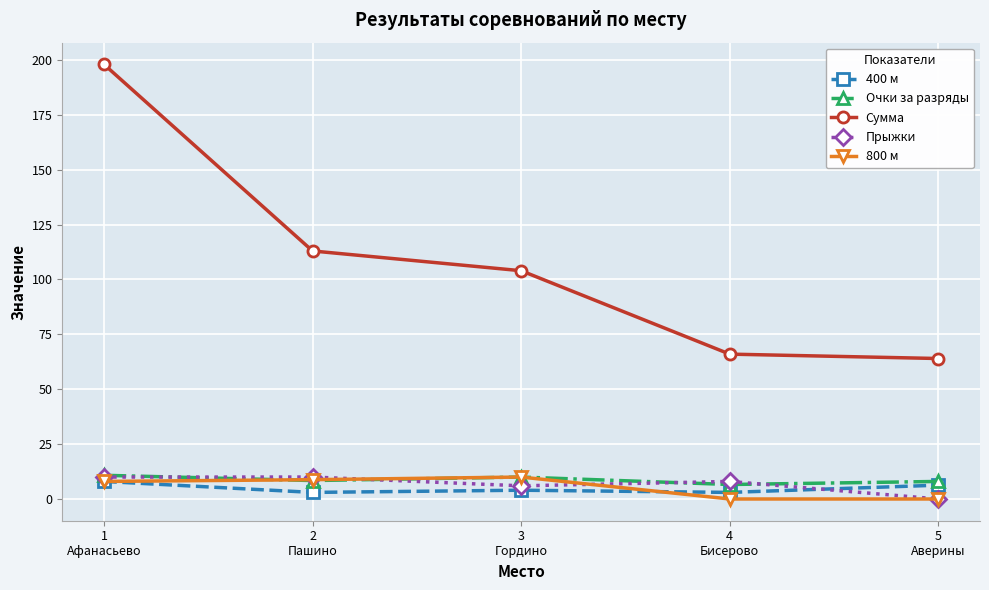

What is the maximum value shown in the chart?

198.0